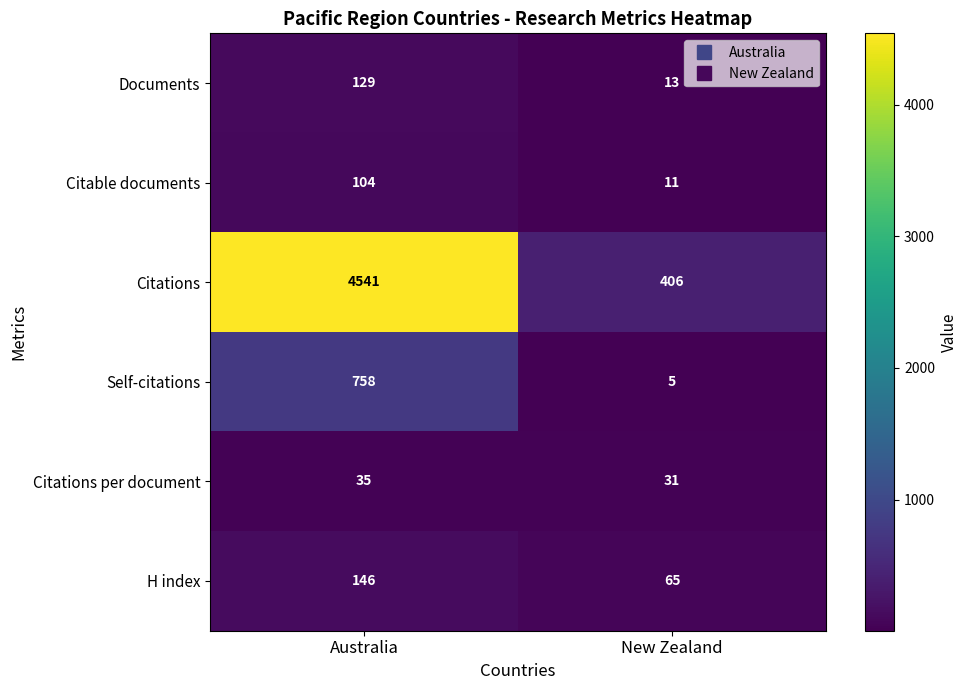

At which category does the chart reach its peak across all series?

Australia